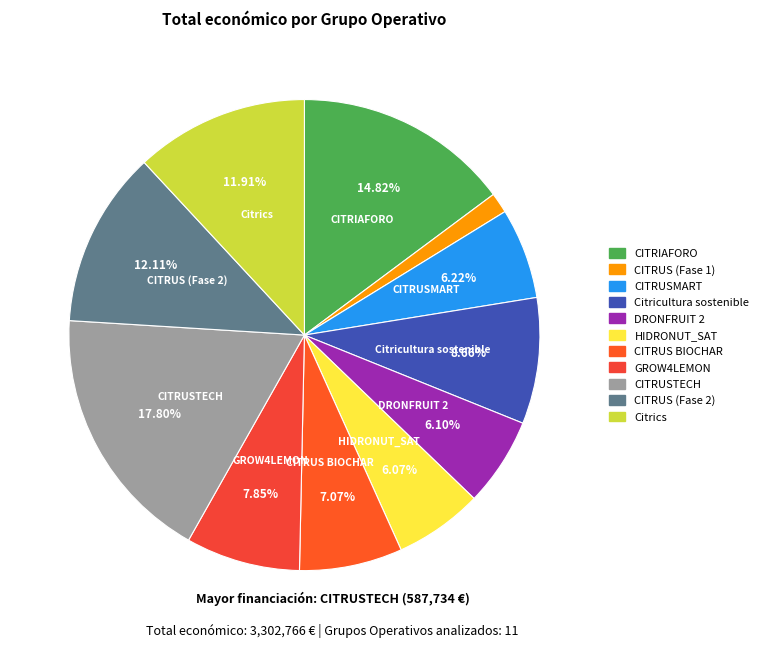

Count the number of slices in the pie.

11